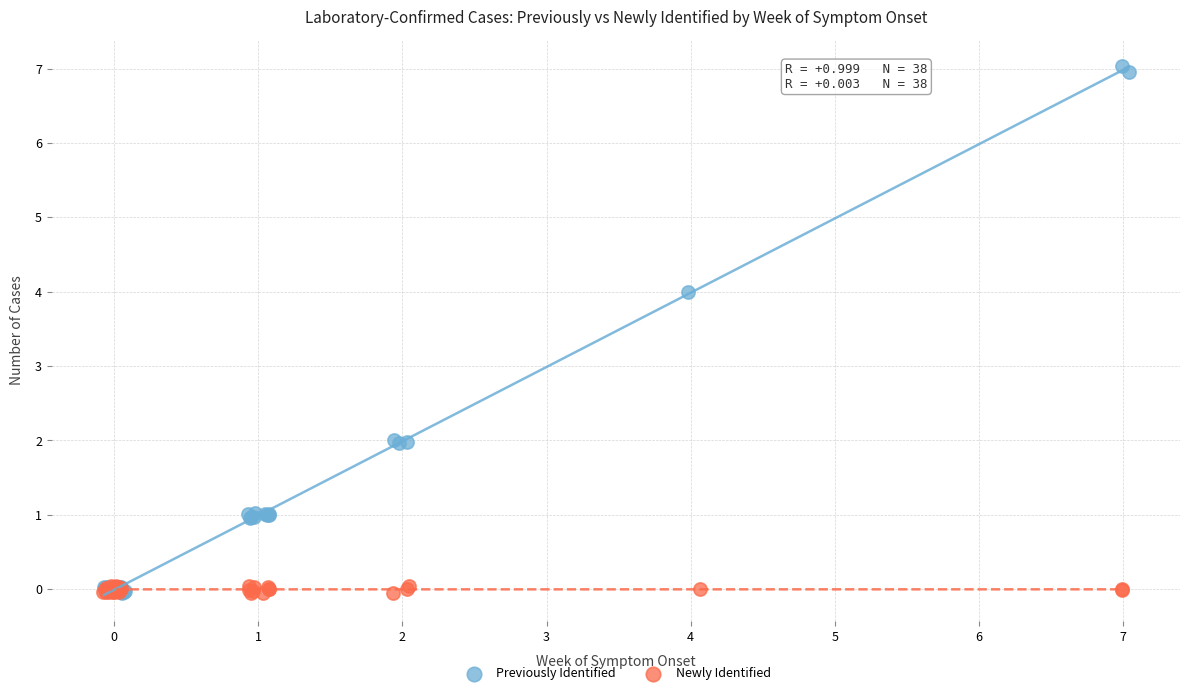

Which series has the widest spread of Y values?

Previously Identified